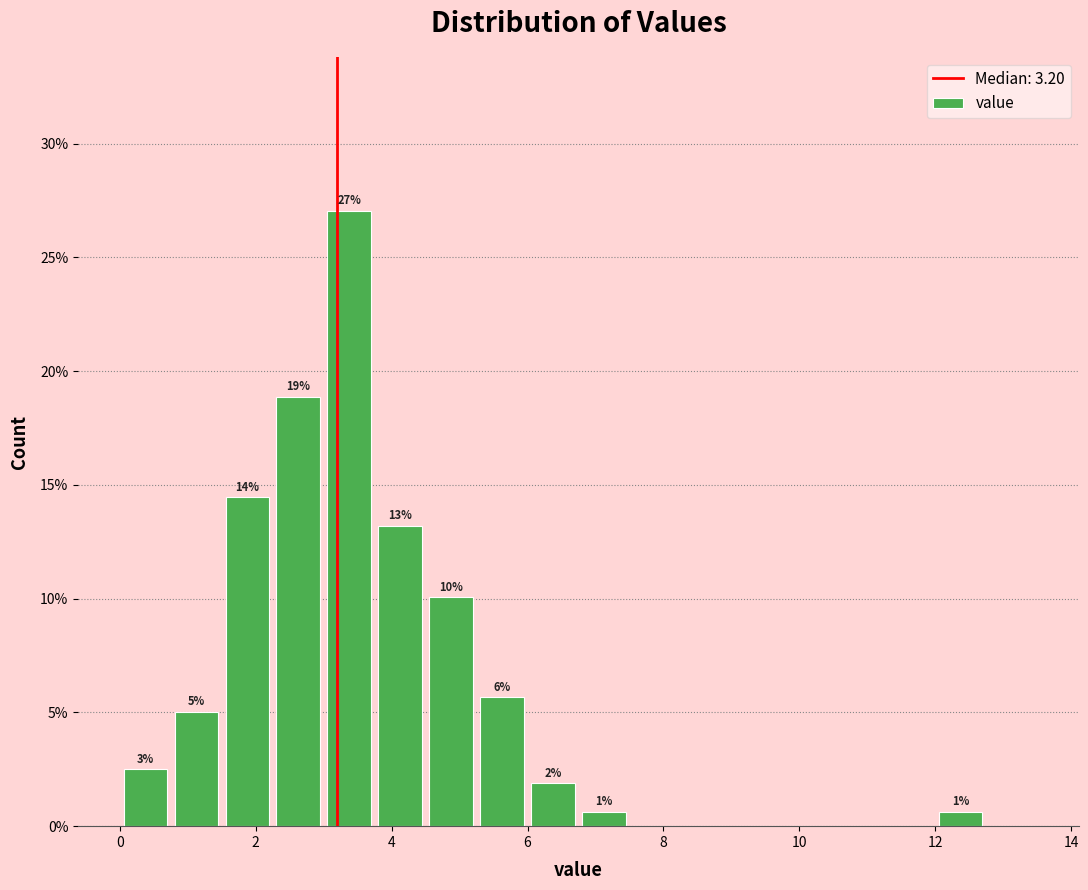

Around what value on the x-axis is the tallest bar? Give the approximate position of its centre, as read against the axis.

3.4